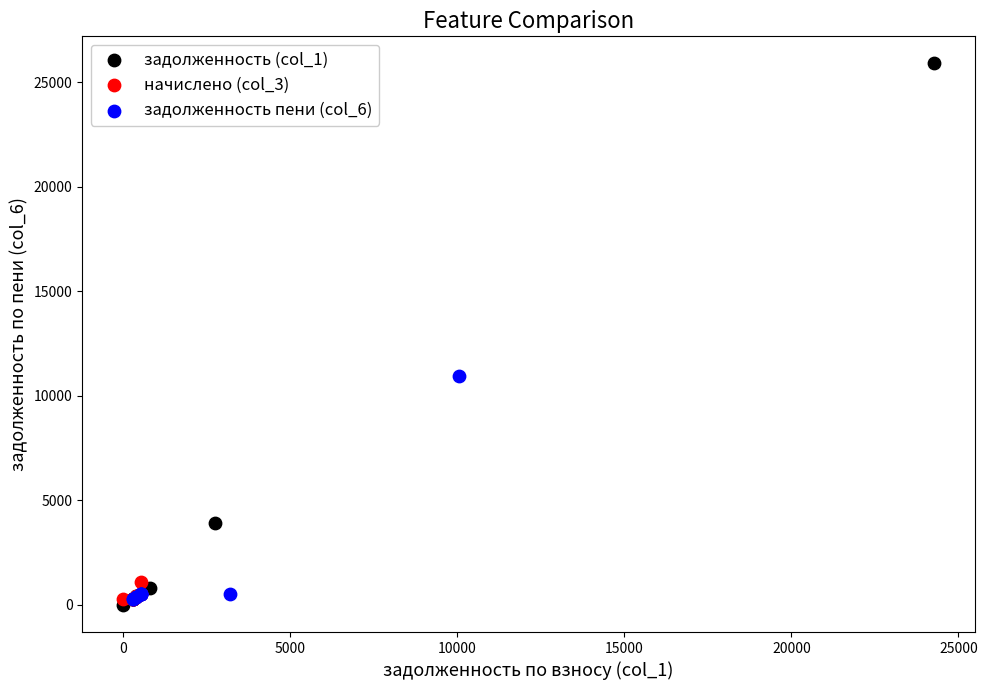

What are all the series names shown in the legend?

задолженность (col_1), начислено (col_3), задолженность пени (col_6)